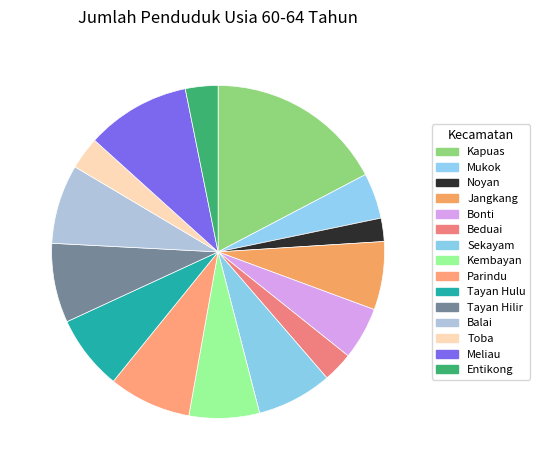

To the nearest percent, what is the average slice percentage?

7%